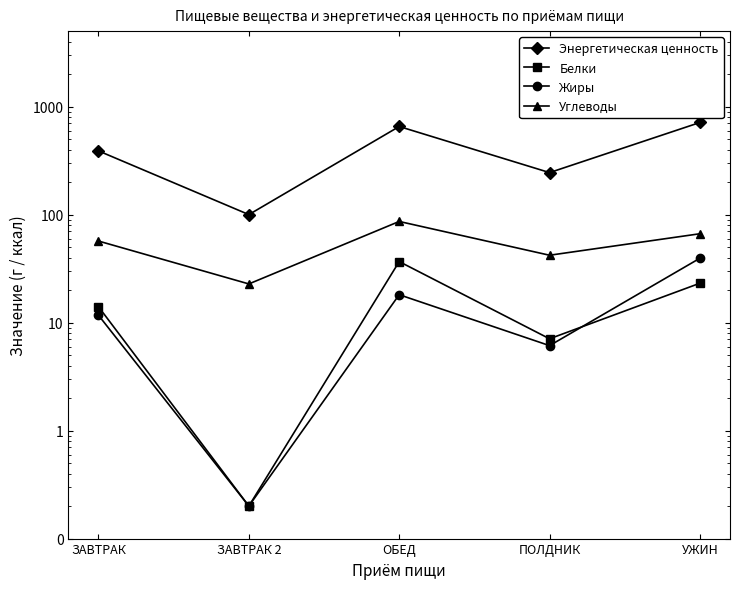

What is the label of the 3rd point from the left?

ОБЕД